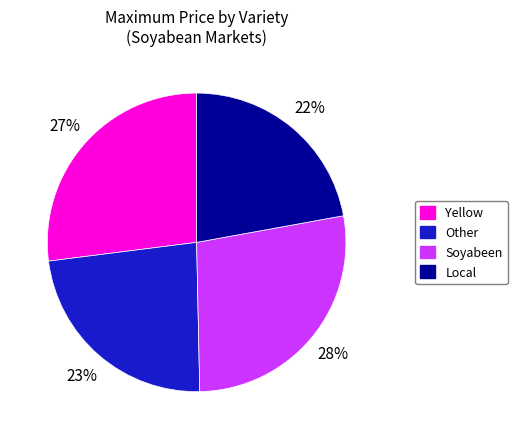

To the nearest percent, what is the average slice percentage?

25%